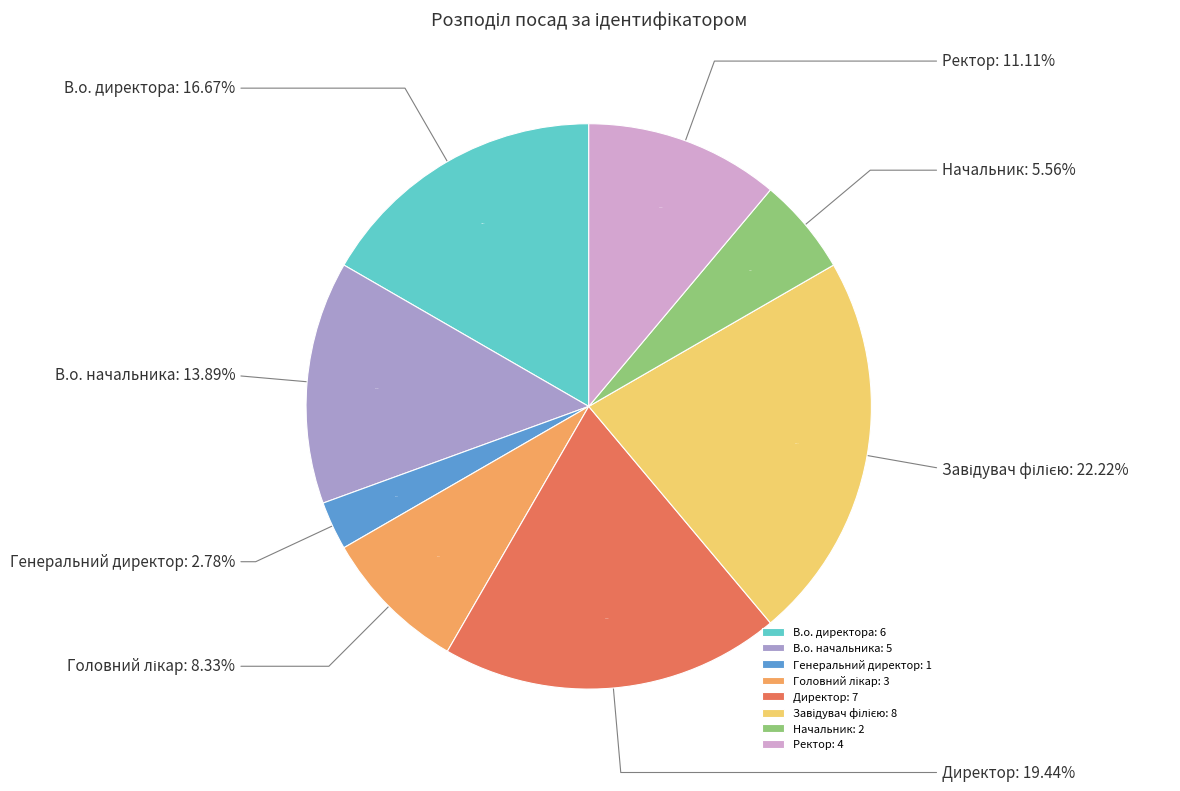

What percentage is the Начальник slice, to the nearest percent?

6%